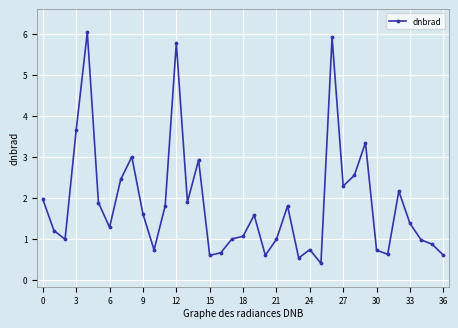

True or false: the data has more than 0 interior local peaks.

True